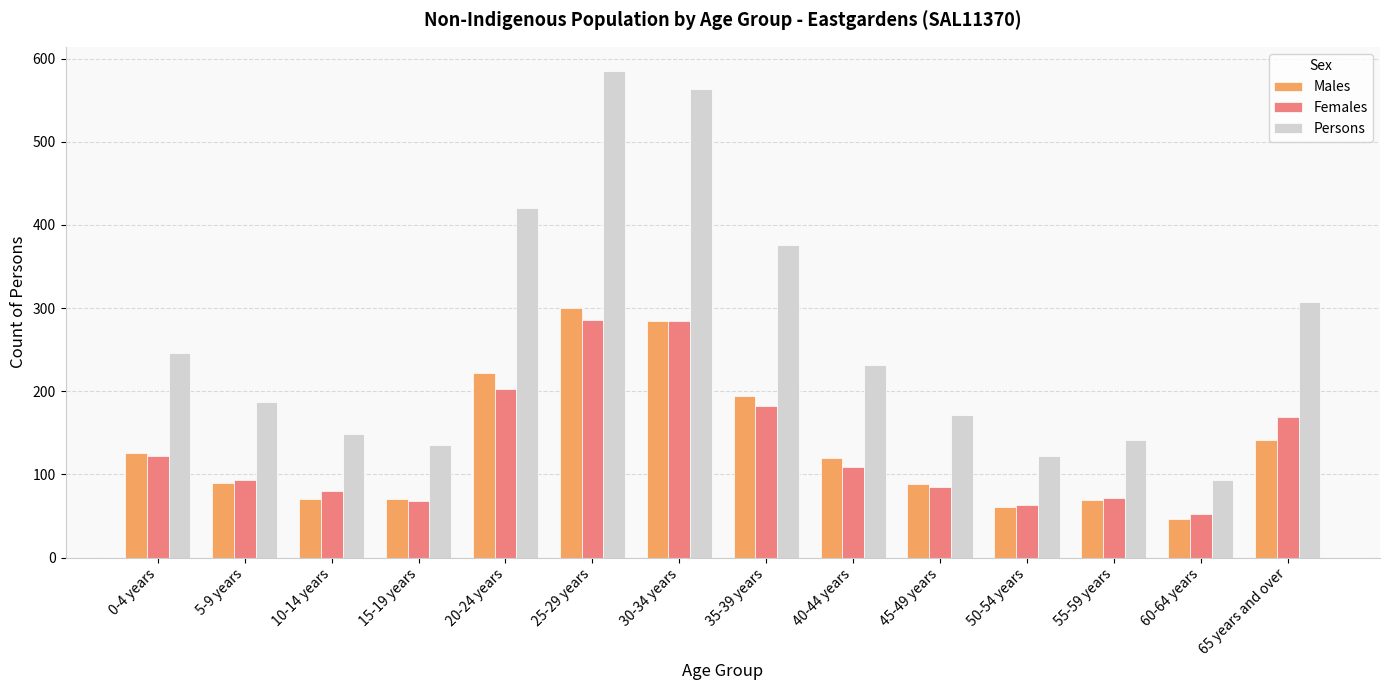

What is the value of the Females bar at the 10th from the left?

85